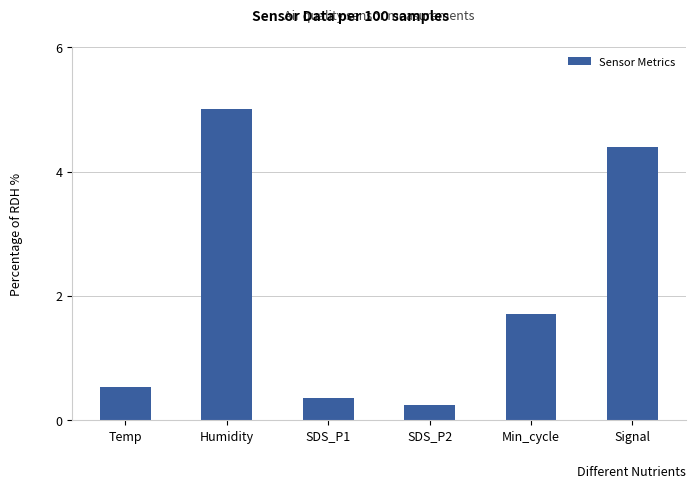

What is the label of the 5th bar from the right?

Humidity